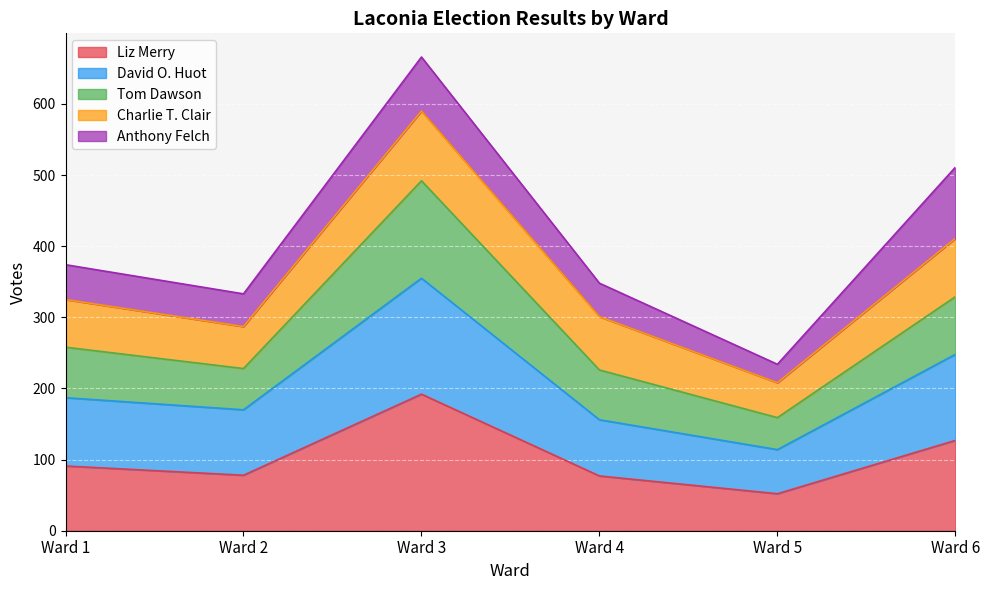

Which category has the highest value in the Liz Merry series?

Ward 3